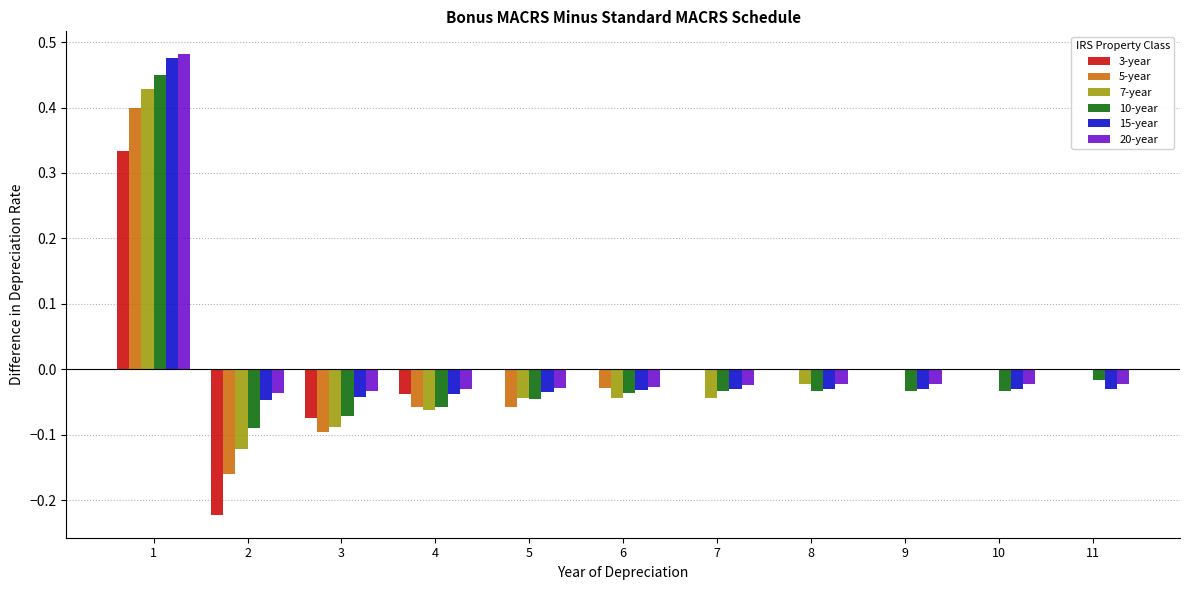

What are all the series names shown in the legend?

3-year, 5-year, 7-year, 10-year, 15-year, 20-year